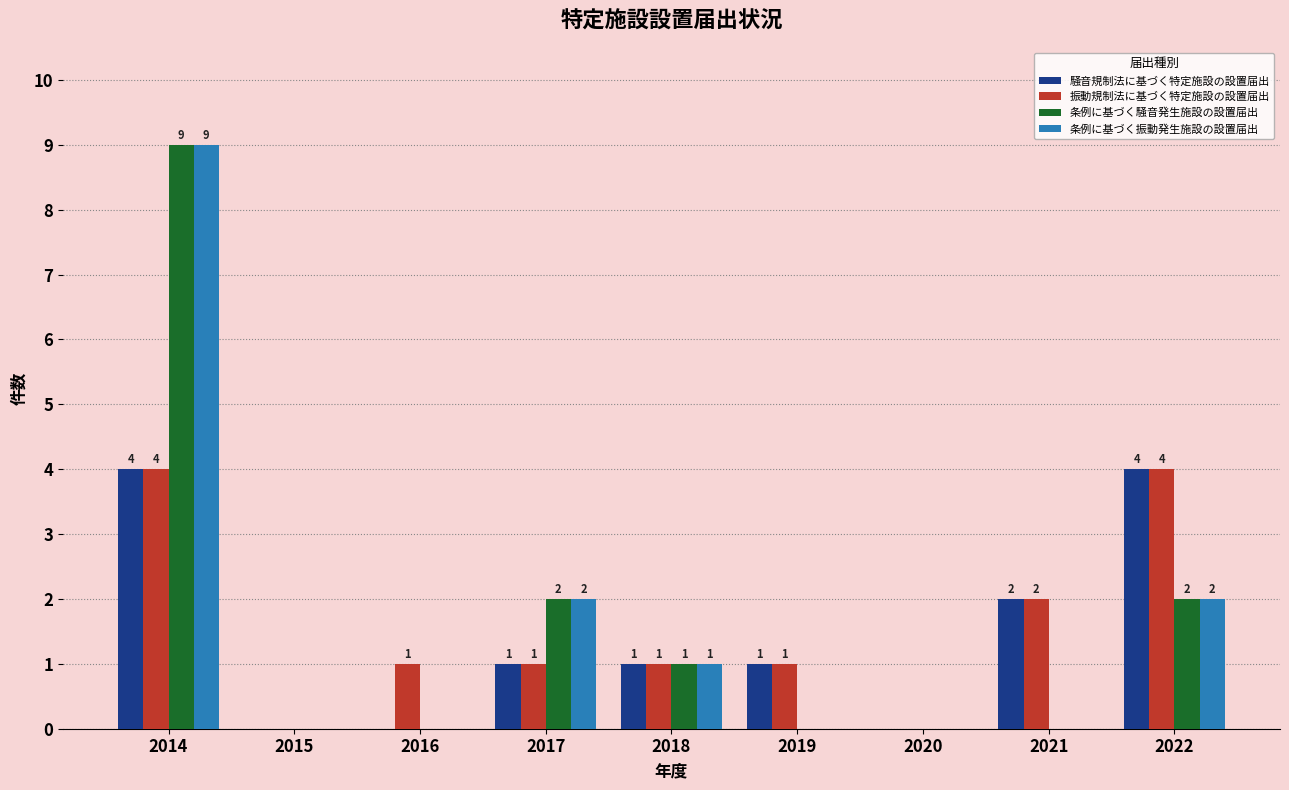

Which category has the highest value in the 条例に基づく騒音発生施設の設置届出 series?

2014